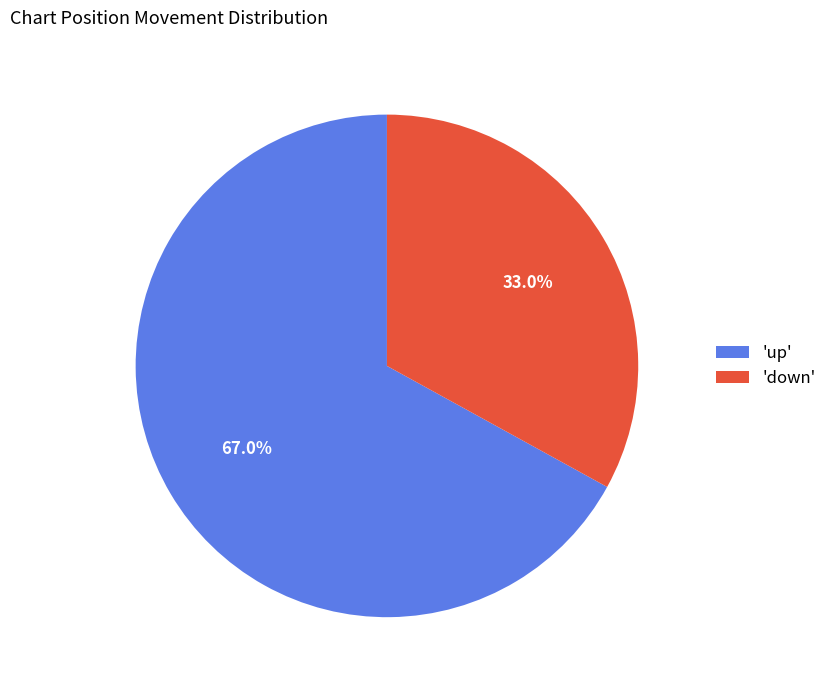

Rank the categories by value from highest to lowest.

'up', 'down'